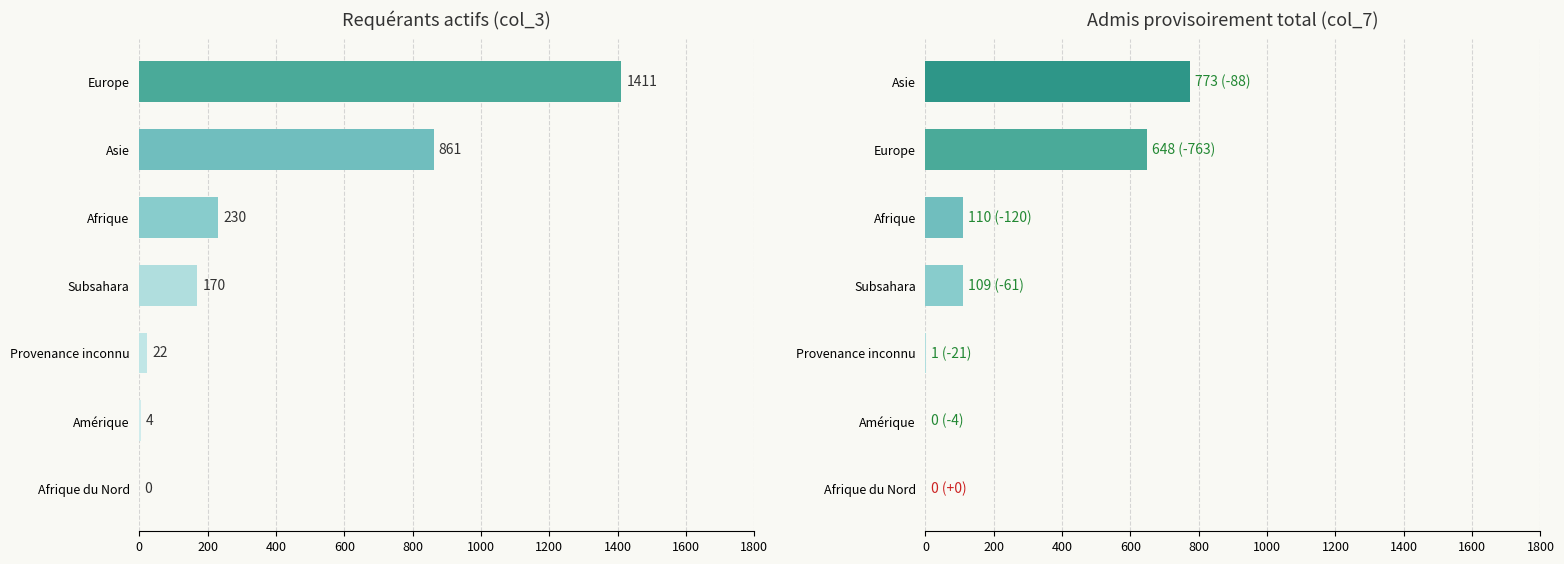

Which series changed the most between Provenance inconnu and Subsahara?

Requérants actifs (col_3)